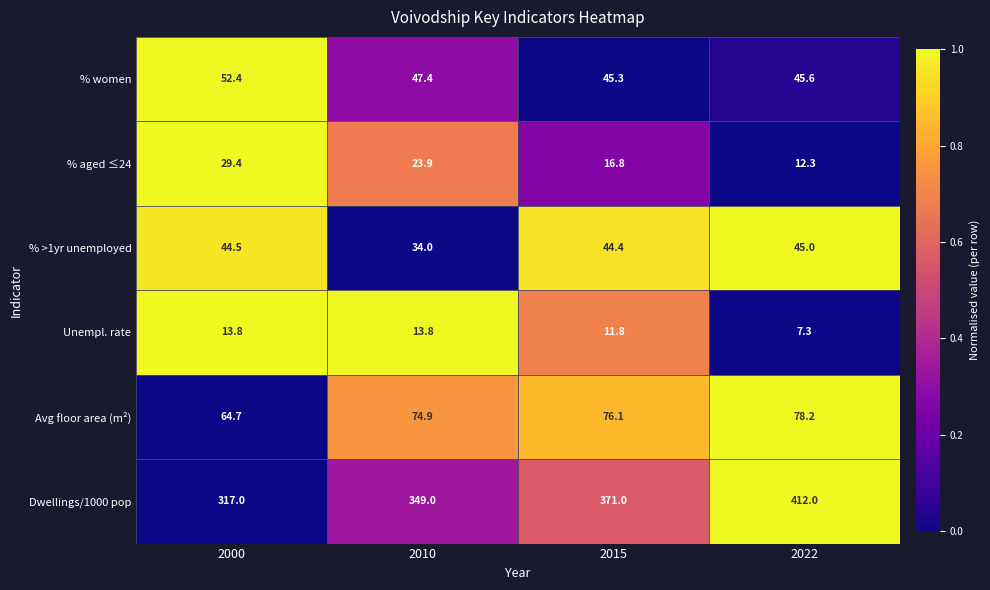

At which label is Unempl. rate closest to 10?

2015